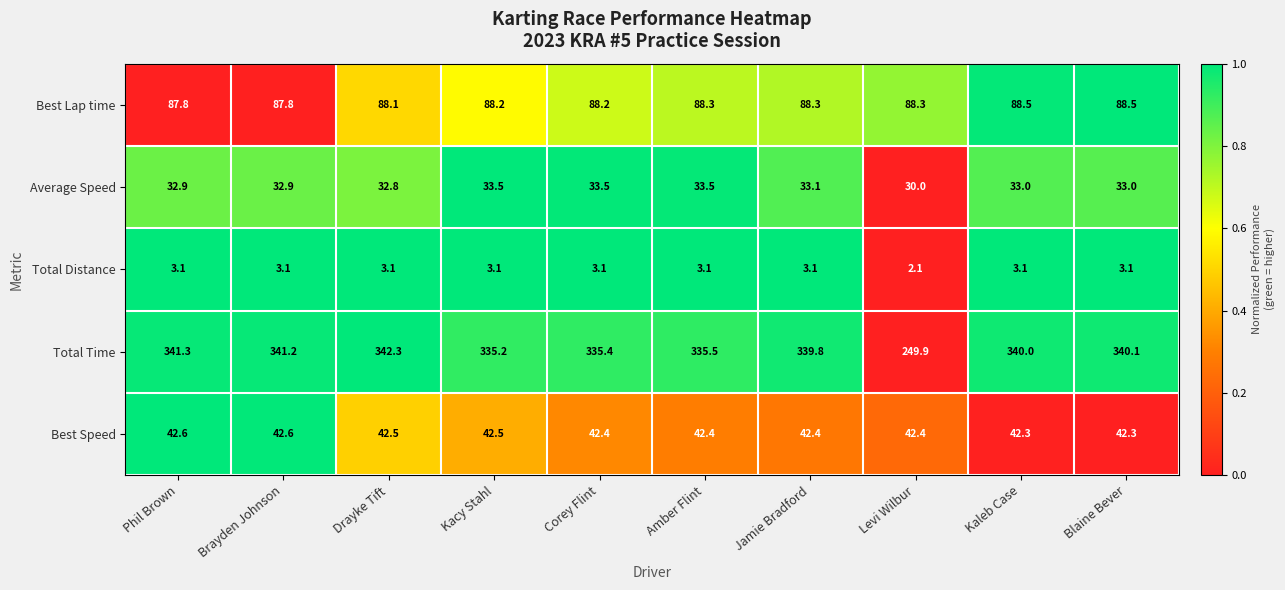

What is the average value of the Average Speed series?

32.8